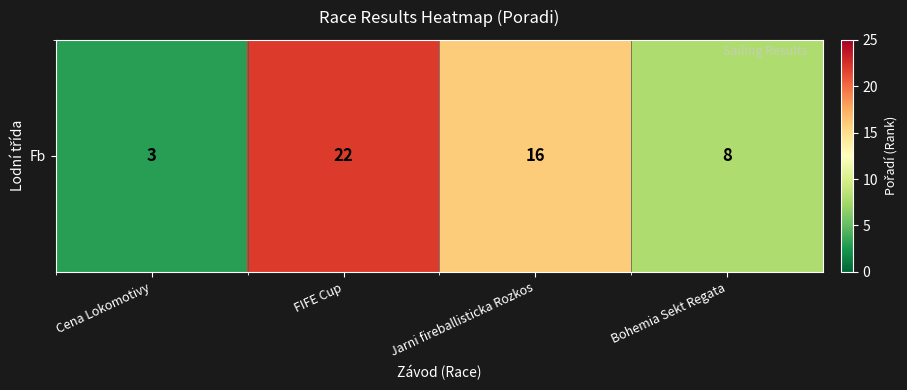

What is the difference between the maximum and minimum values?

19